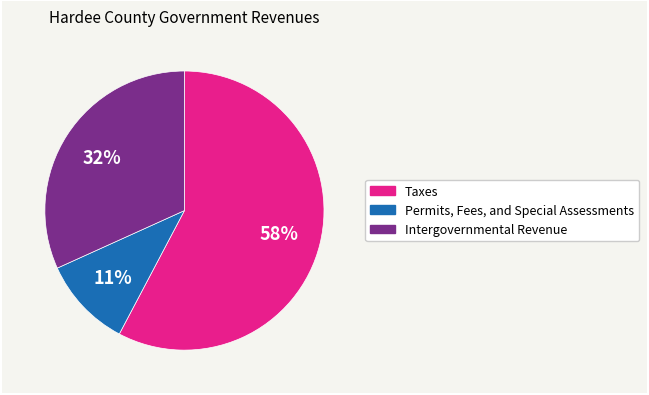

What is the smallest slice in the pie chart?

Permits, Fees, and Special Assessments